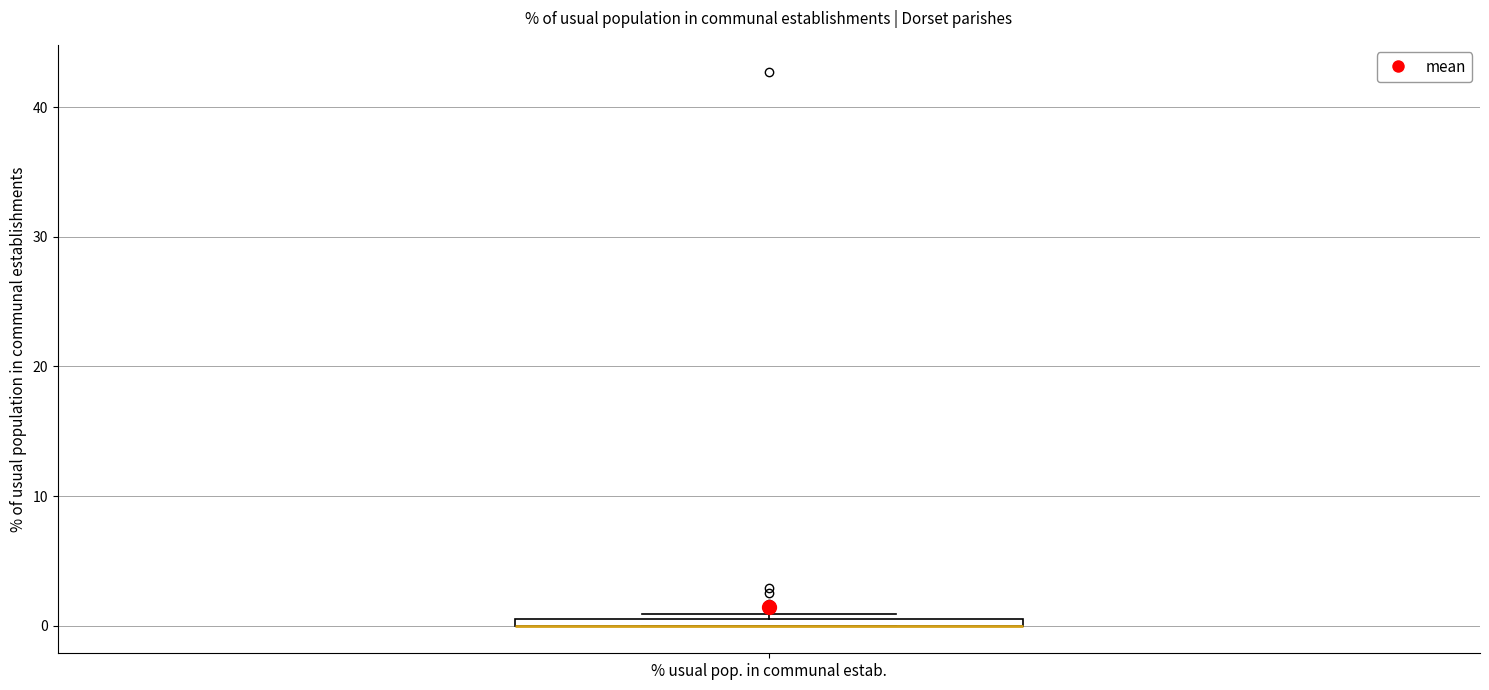

Where is the upper edge of the box for % usual pop. in communal estab. on the y-axis? The values are not printed on the chart, so give them approximately, as read against the axis.

1